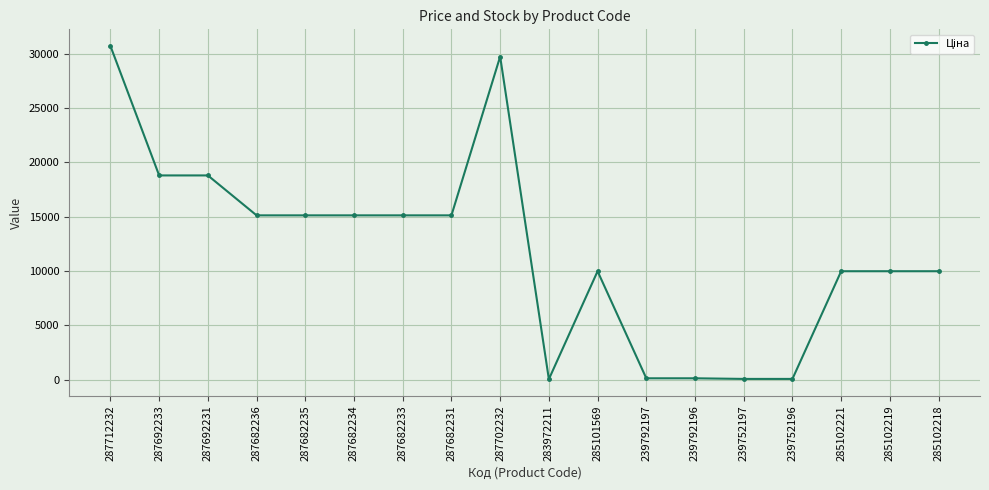

How many lines are shown in the chart?

1